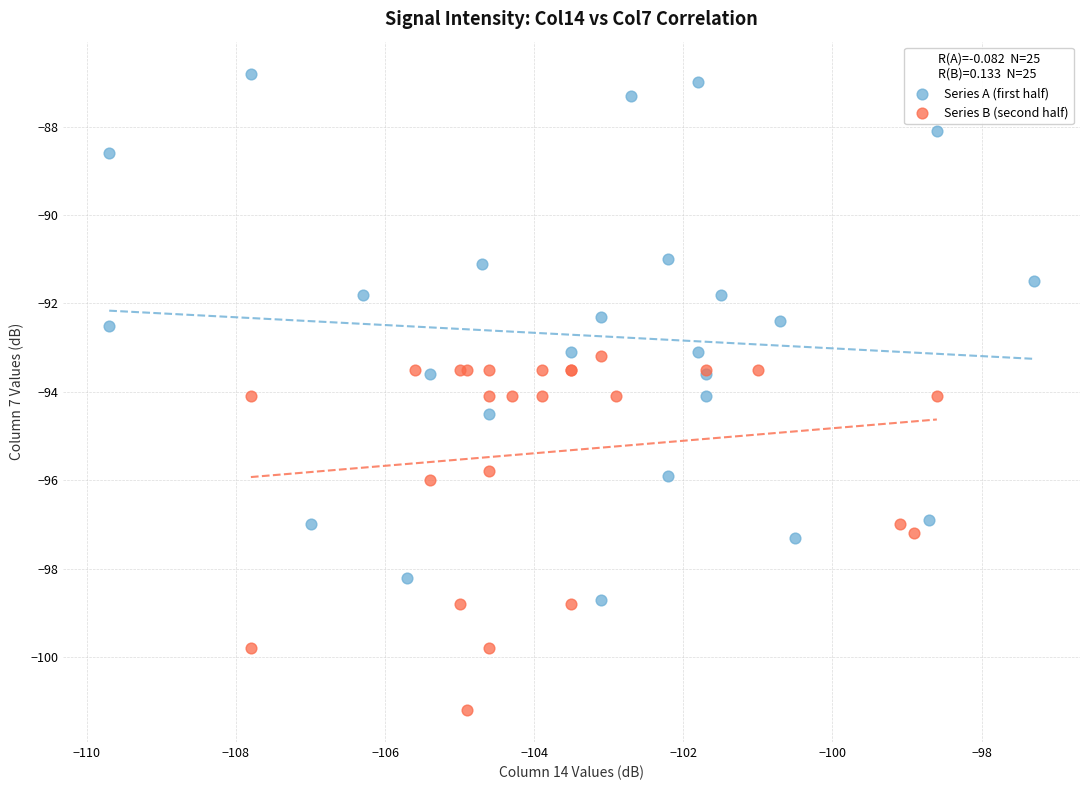

Which series contains the highest Y value?

Series A (first half)